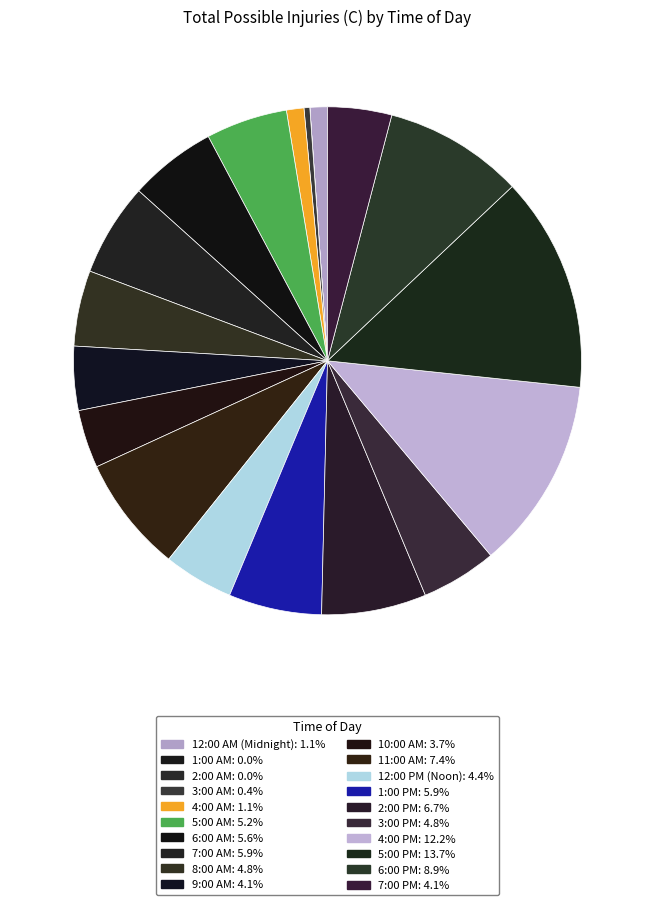

To the nearest percent, what is the difference between the 4:00 AM and 5:00 PM slice percentages?

13%